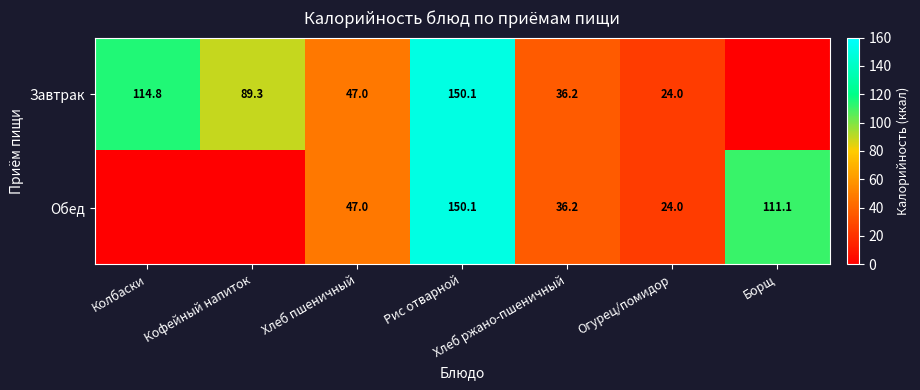

What is the sum of the Обед values at Огурец/помидор and Борщ?

135.1